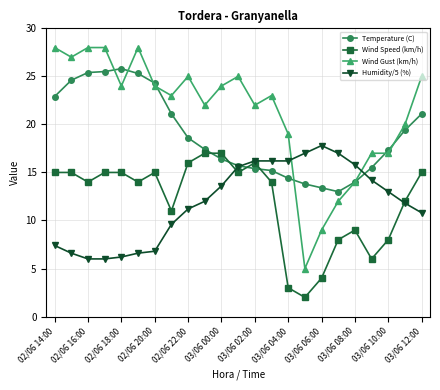

What is the value of the Wind Speed (km/h) point at the 6th from the left?

14.0